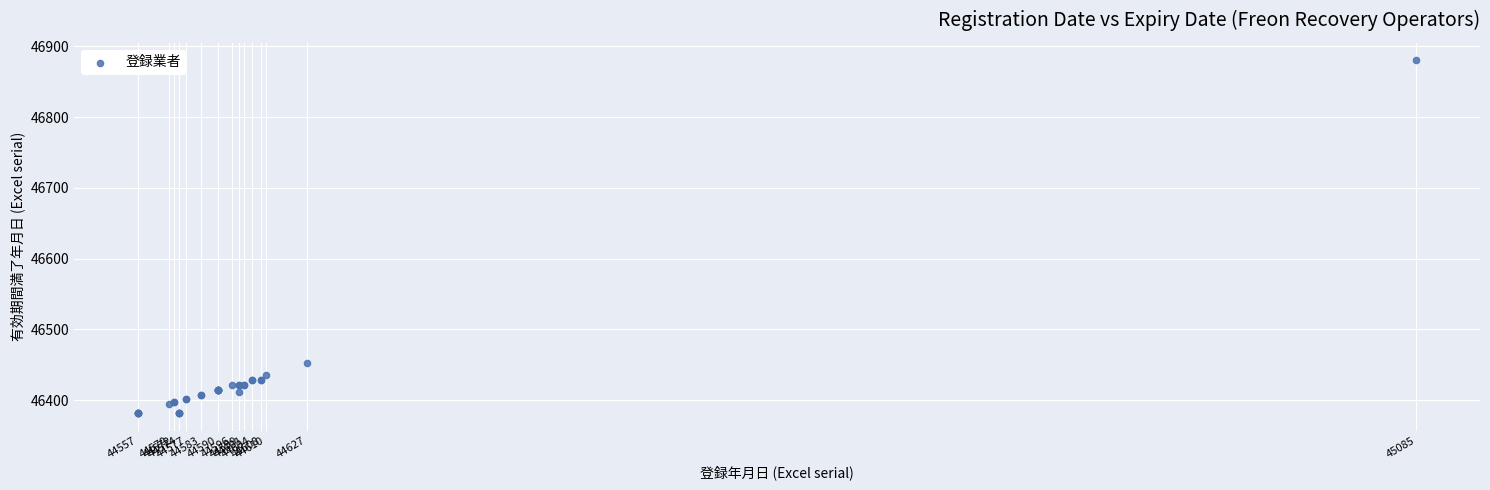

What Y value in the scatter plot is closest to 46631?

46452